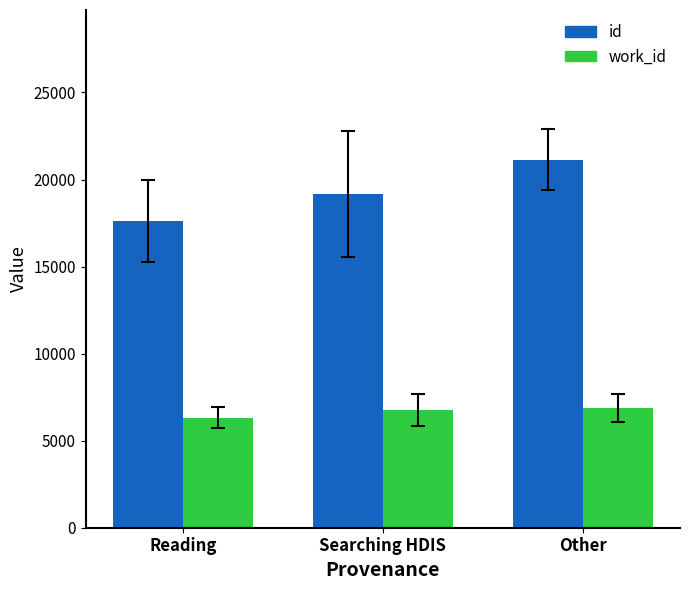

What is the spread (max minus min) of values at Reading?

11275.4